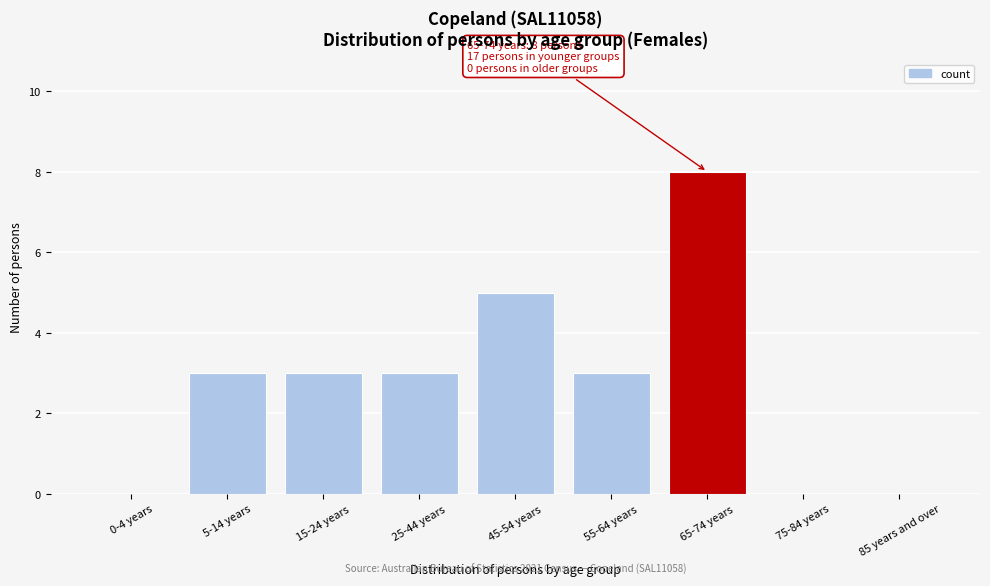

Reading left to right, what are all the values shown in this chart?

0-4 years=0	5-14 years=3	15-24 years=3	25-44 years=3	45-54 years=5	55-64 years=3	65-74 years=8	75-84 years=0	85 years and over=0